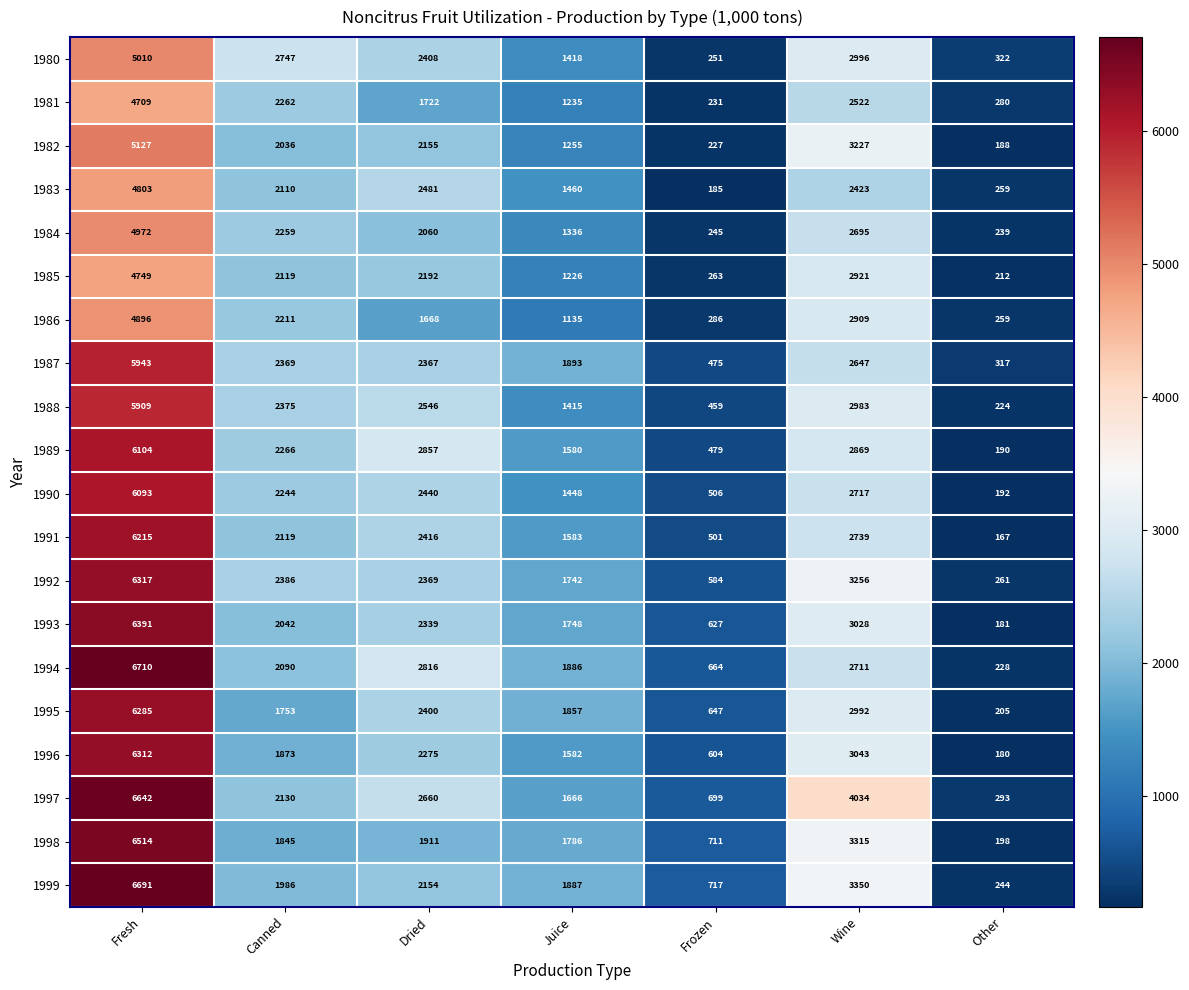

At which category is the sum across all series the highest?

Fresh